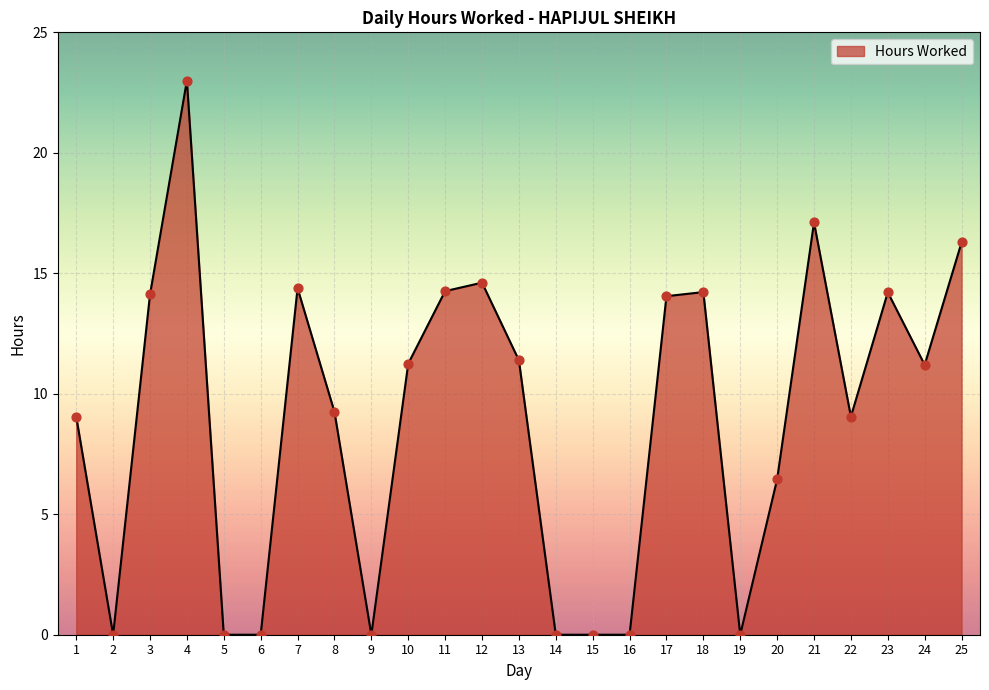

What is the change in value from 1 to 11?

+5.2